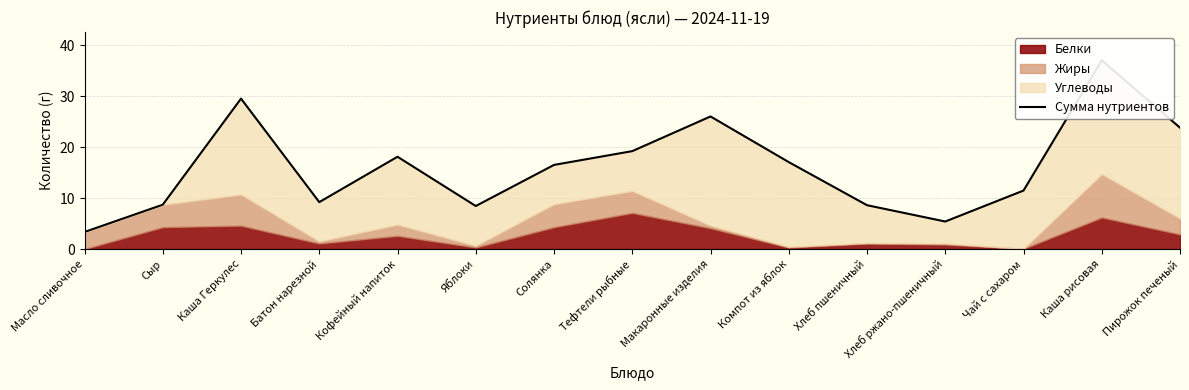

What is the difference between the maximum and second lowest values?

31.6